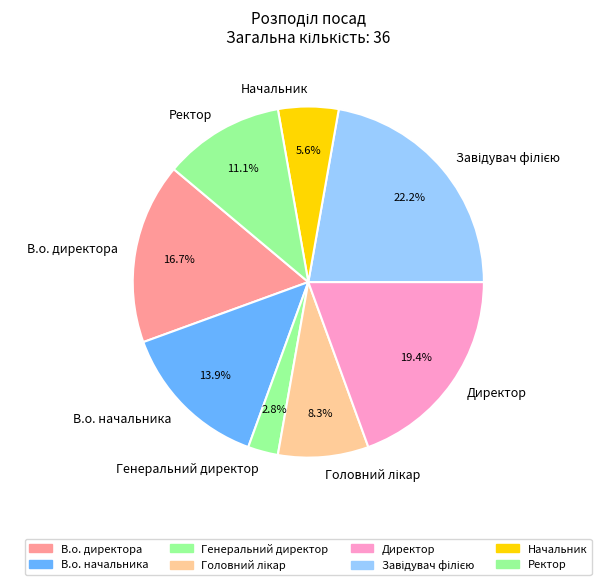

Which has a higher value, В.о. начальника or Генеральний директор?

В.о. начальника